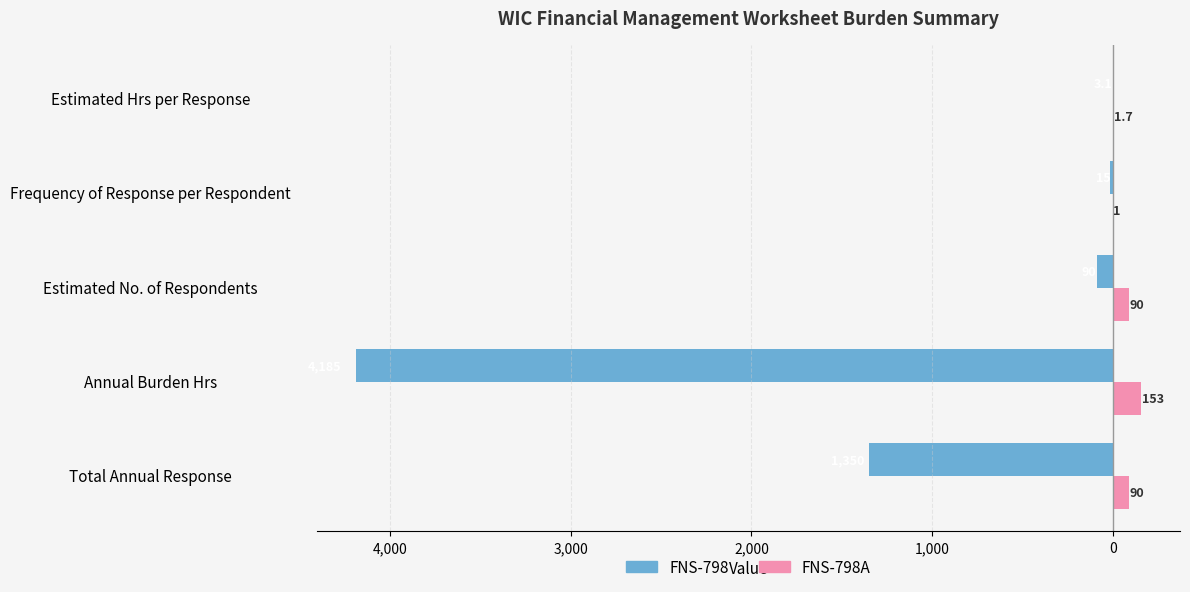

What are all the series names shown in the legend?

FNS-798, FNS-798A